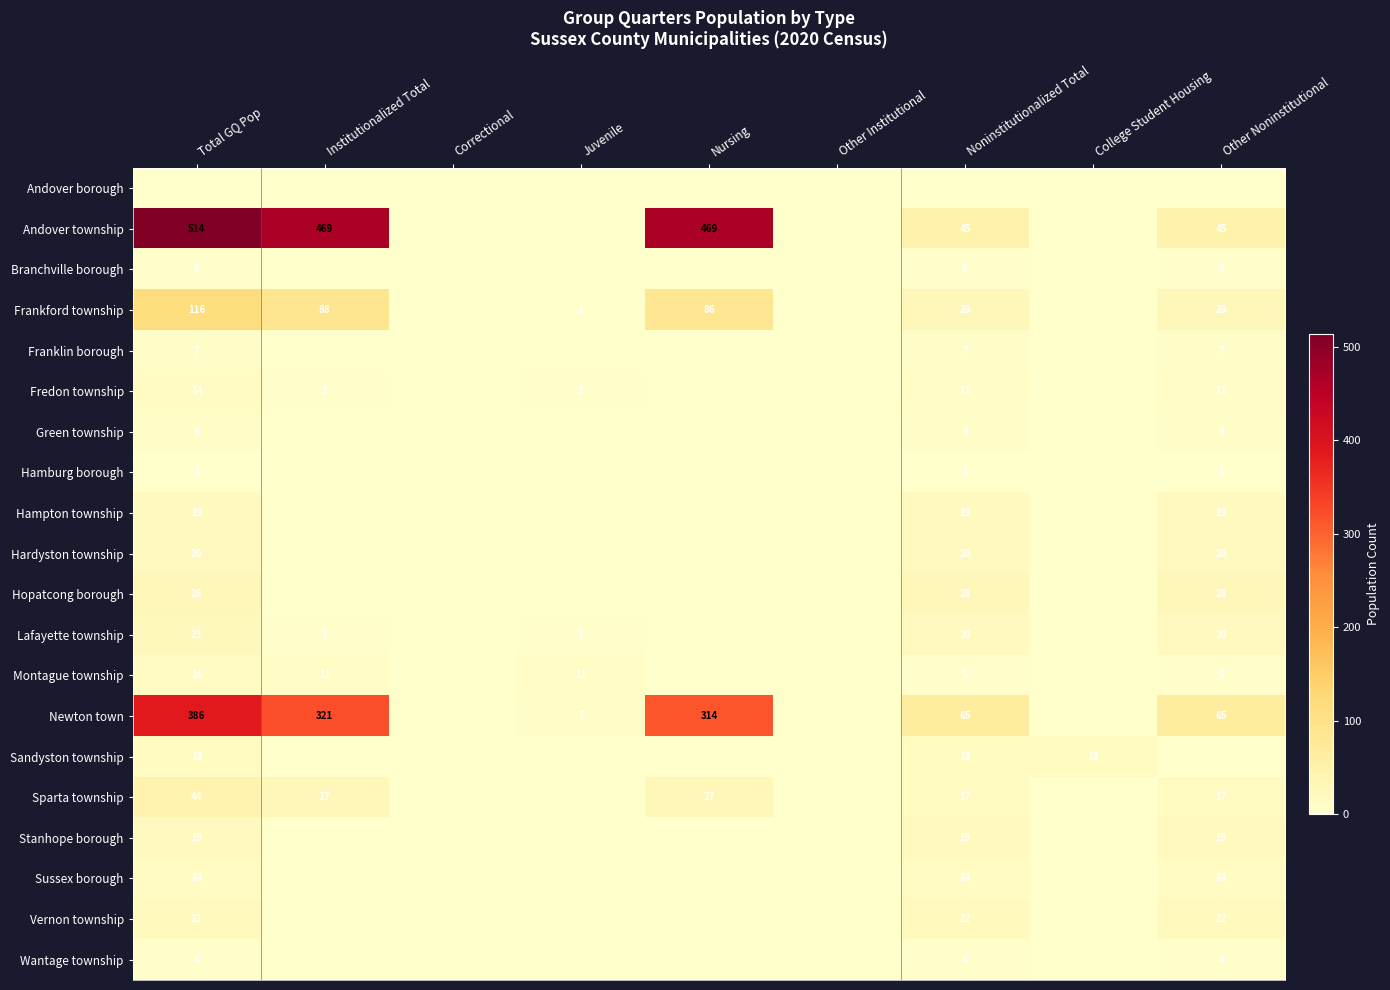

The Hampton township series shows 13 at Total GQ Pop. True or false?

False